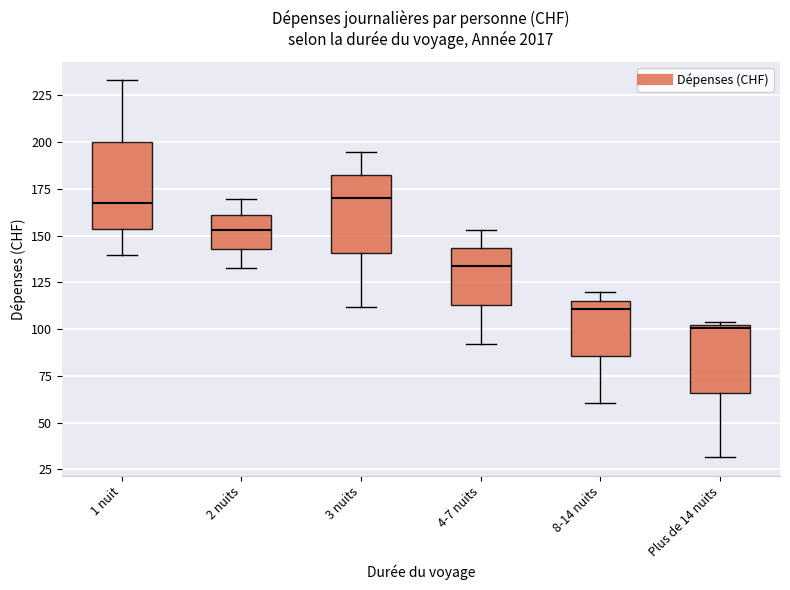

Comparing the boxes themselves (not the whiskers), which one is the tallest?

1 nuit